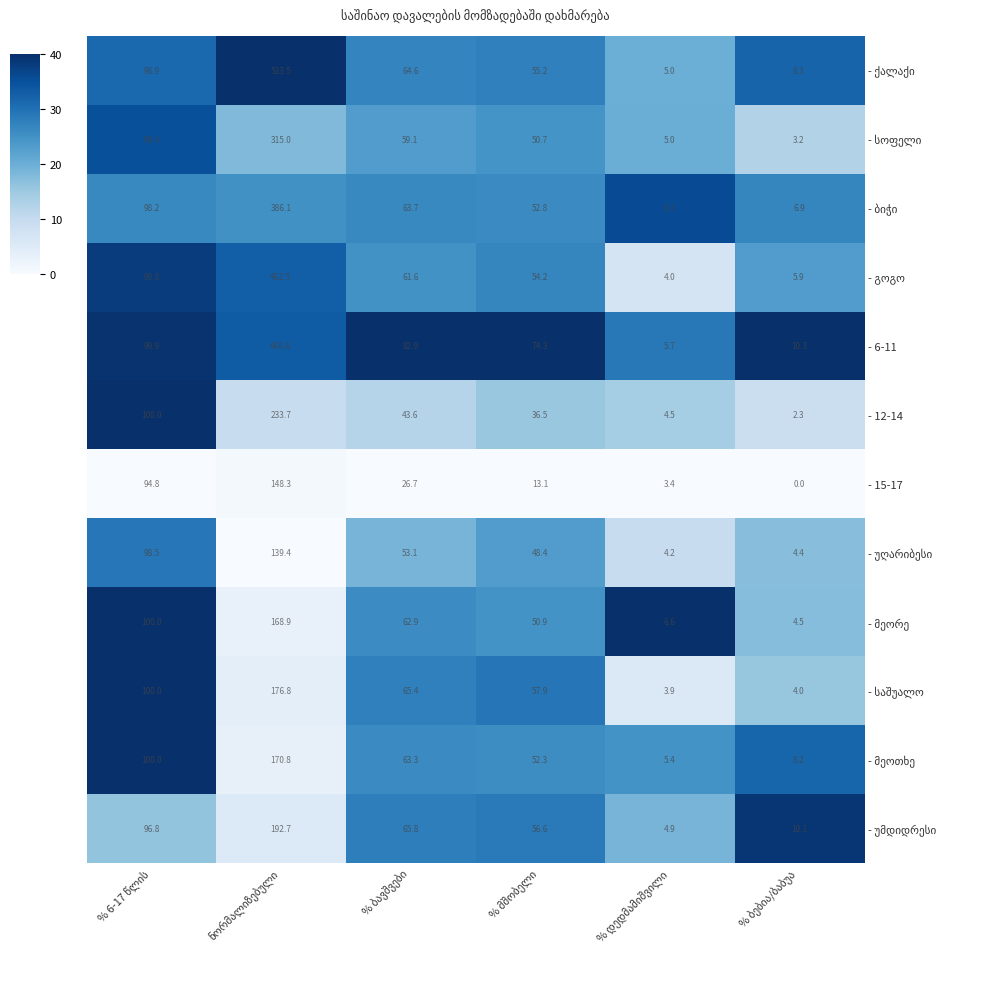

What is the sum of all - 15-17 values?

286.3